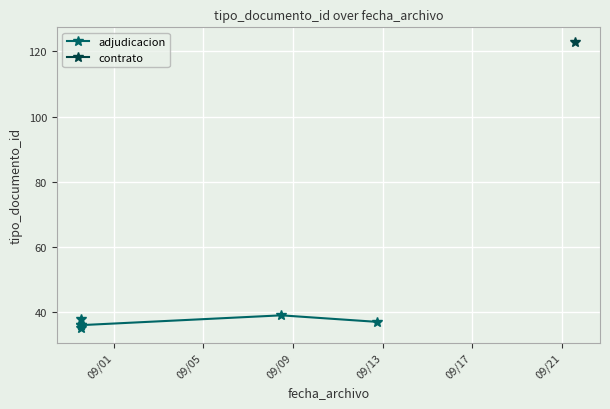

The value at 09/21 is 63. True or false?

False